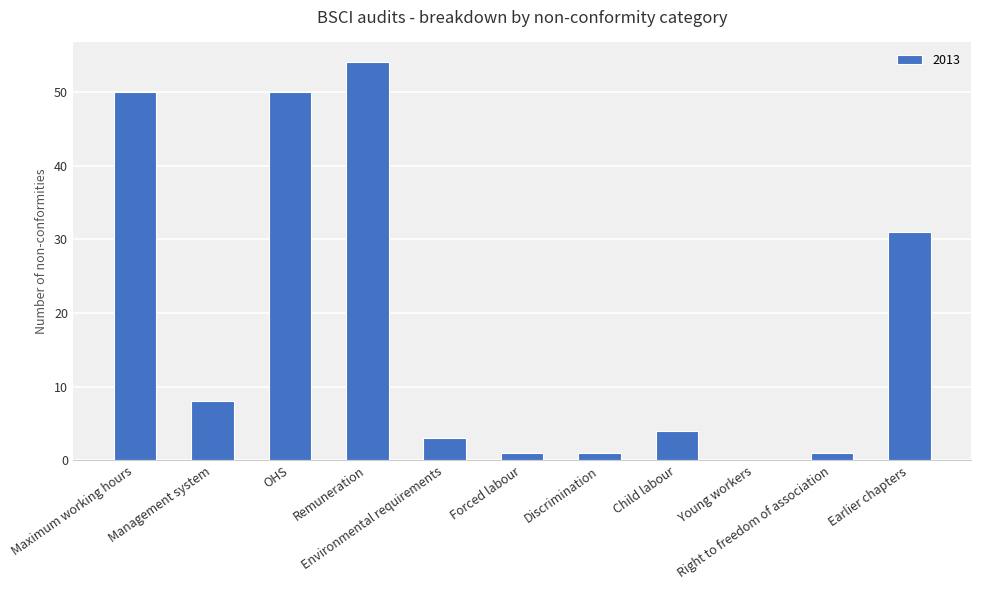

True or false: the data shows 8 at Management system.

True